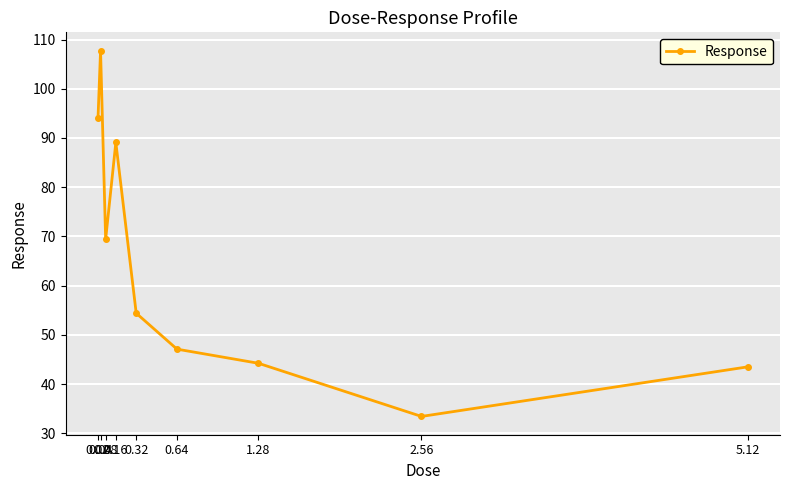

How many points are higher than both their immediate neighbors (excluding endpoints)?

2